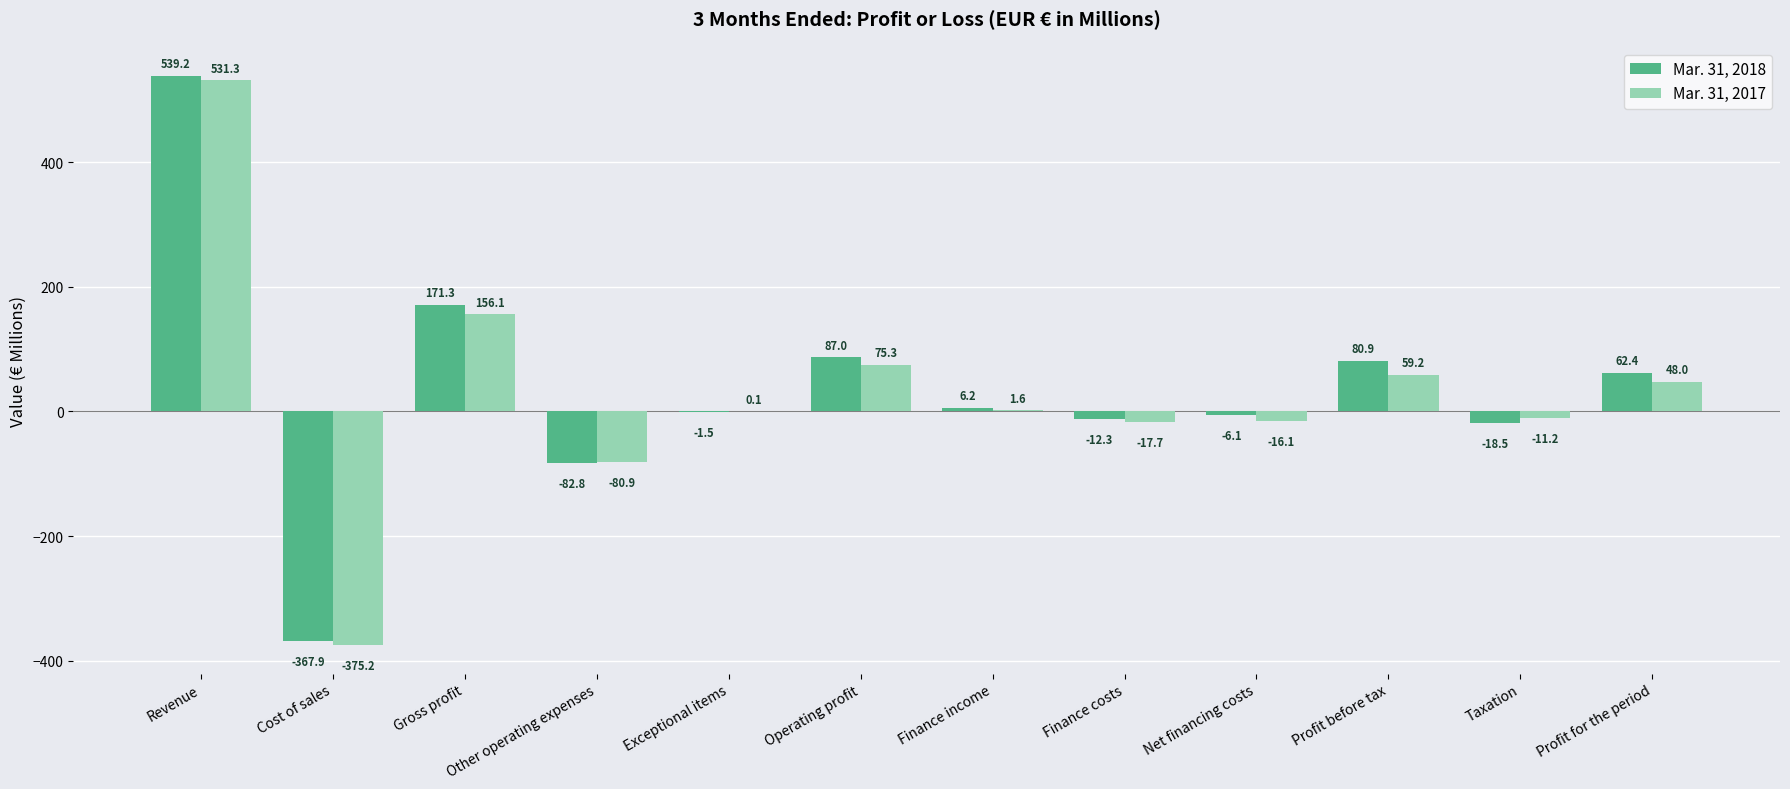

What is the approximate value of Mar. 31, 2018 at Profit for the period?

62.4